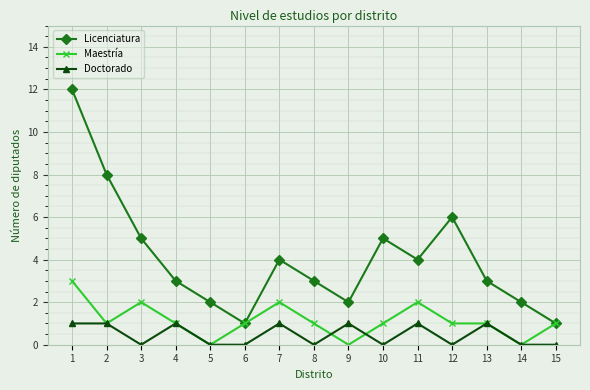

The Licenciatura series shows 8 at 12. True or false?

False